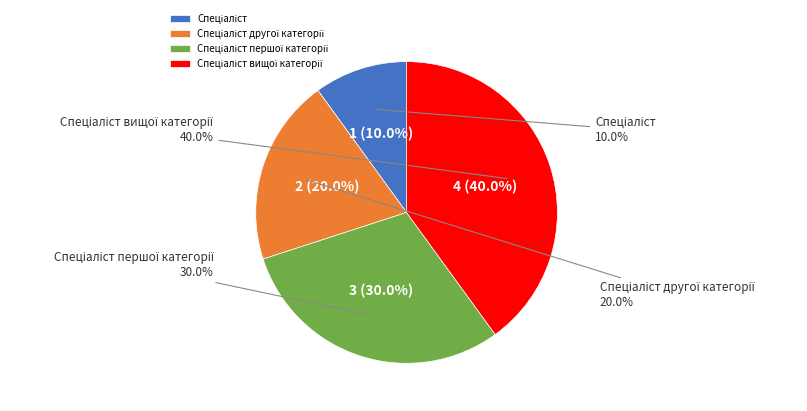

Which category has the smallest portion of the pie?

Спеціаліст